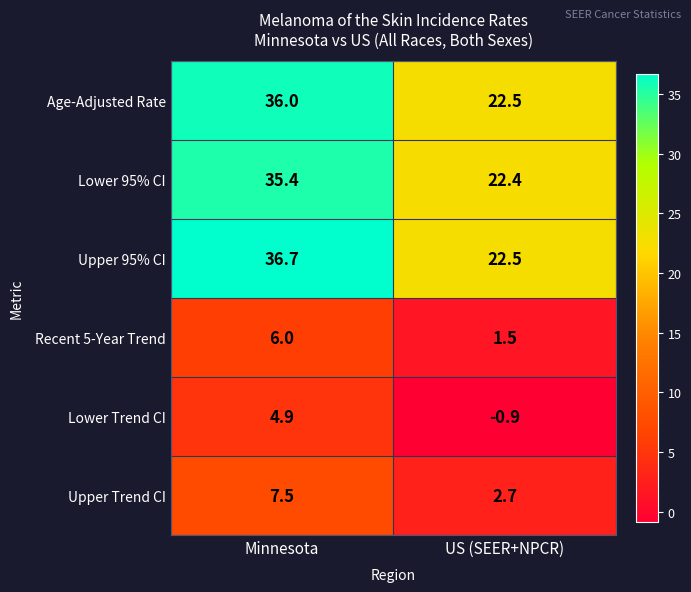

Count the number of data series in this chart.

6